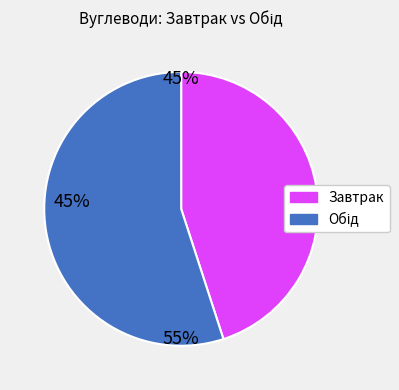

How many slices are in this pie chart?

2